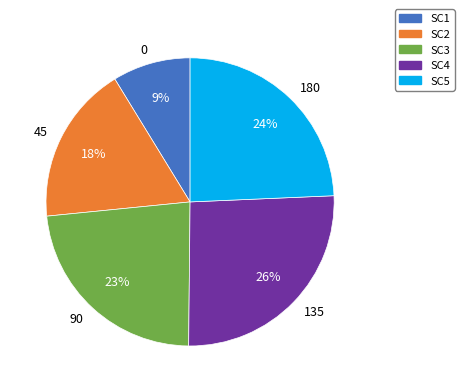

Does 45 represent more than half of the total?

No